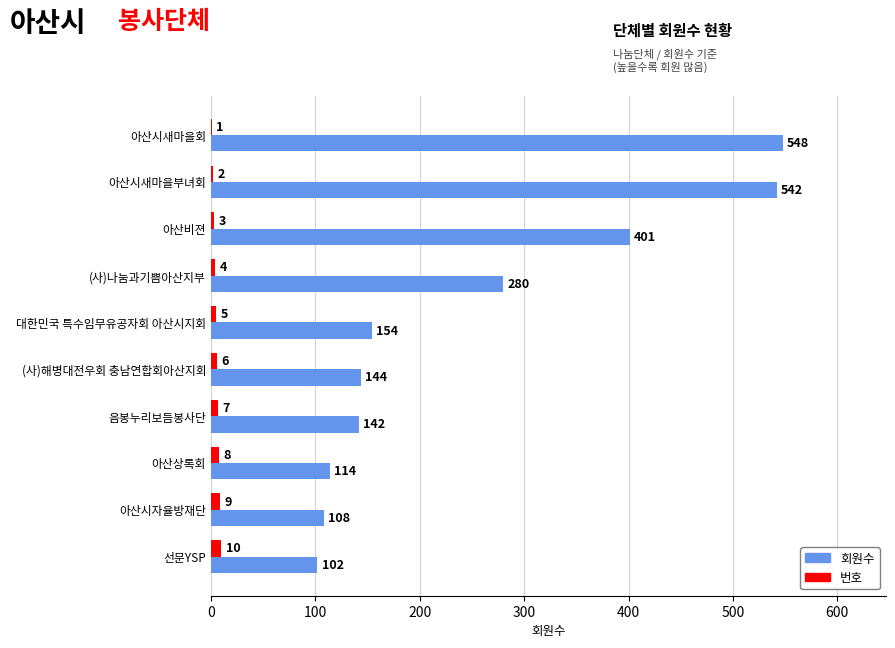

How many 번호 values are between 3 and 8?

6